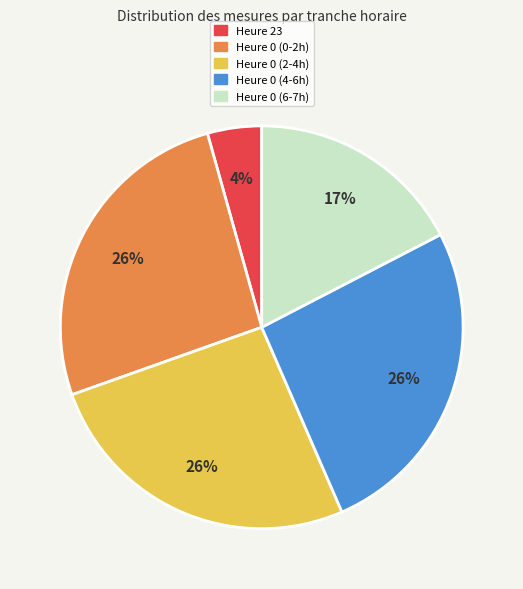

True or false: Heure 0 (4-6h) accounts for 31% of the total.

False